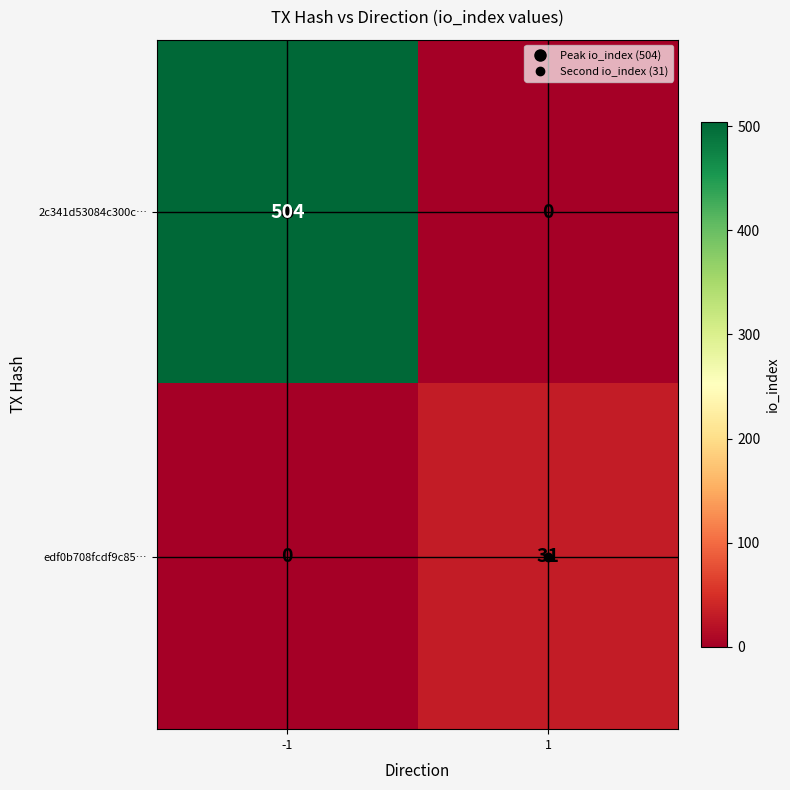

How many data points in 2c341d53084c300c… are less than 504?

1